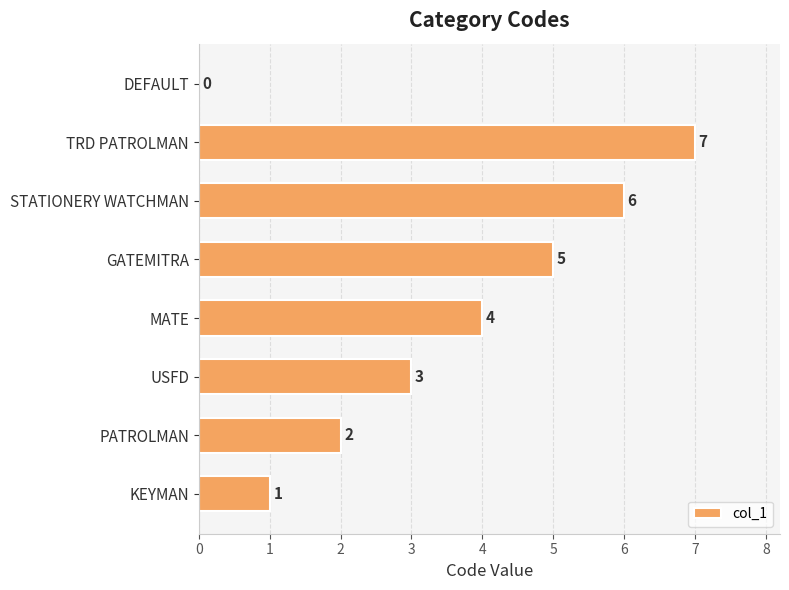

The chart shows a value of 7 at TRD PATROLMAN. True or false?

True